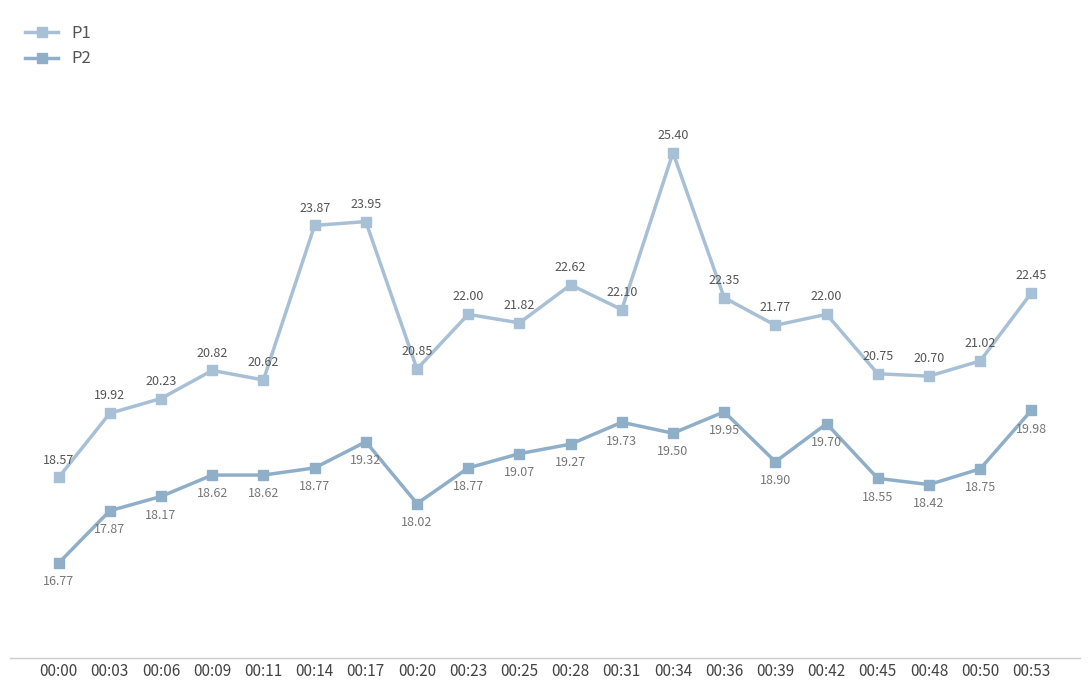

What is the difference between the second highest and second lowest values in the P2 series?

2.1